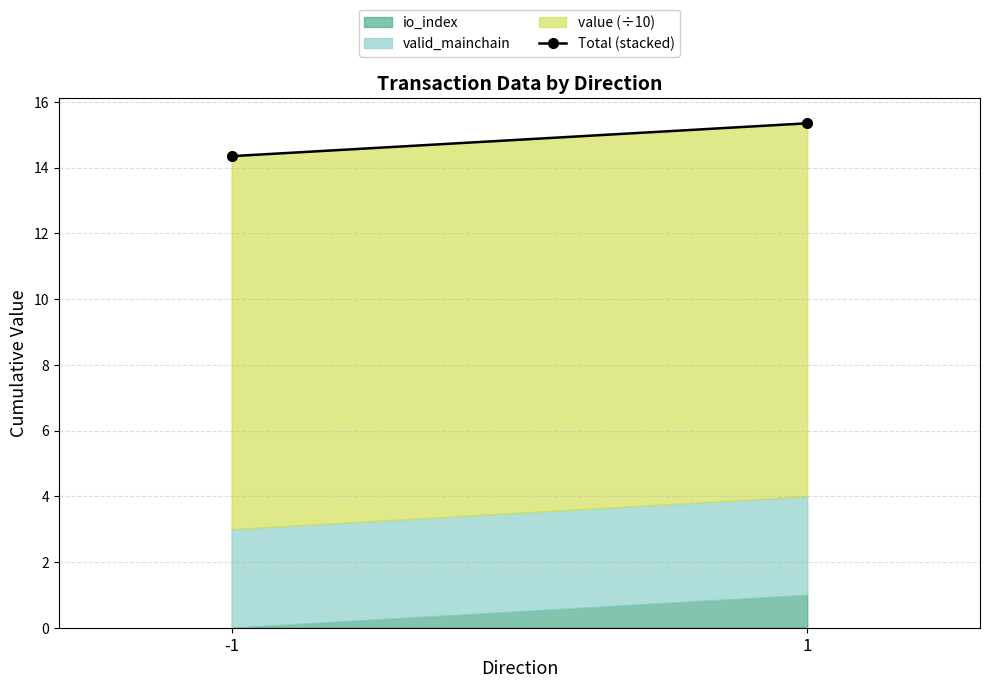

Approximately how many times larger is the value at 1 compared to -1?

1.1